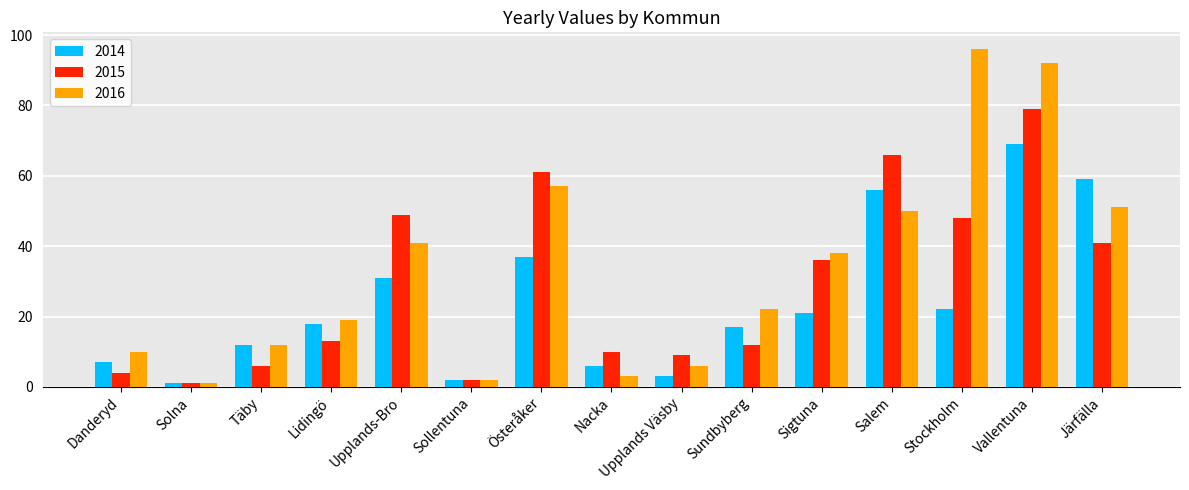

What is the difference between the maximum and minimum values in the 2014 series?

68